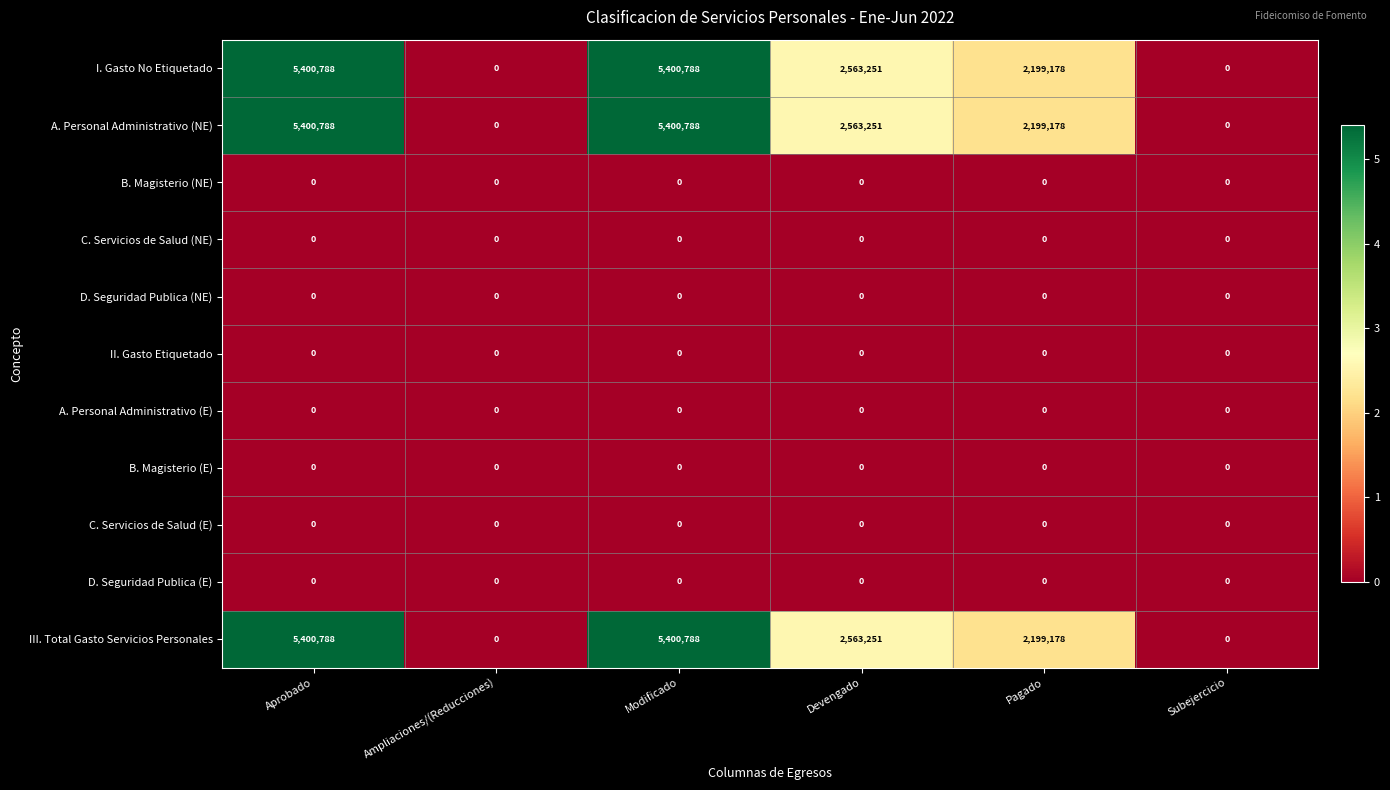

The value of D. Seguridad Publica (NE) at Modificado is 0. True or false?

True